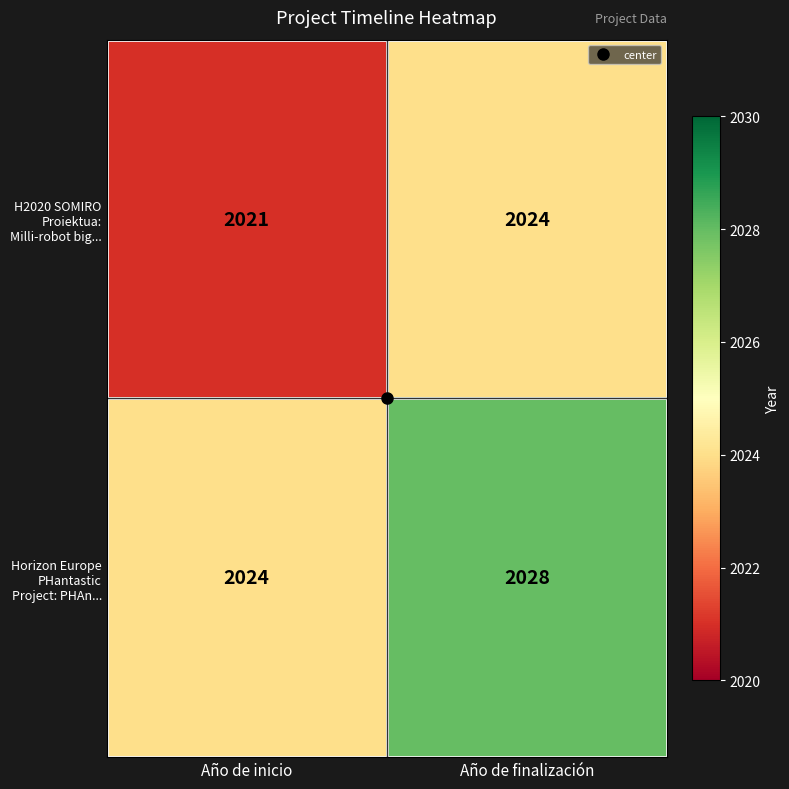

List the series in order of their peak value, lowest first.

H2020 SOMIRO Proiektua: Milli-robot big..., Horizon Europe PHantastic Project: PHAn...